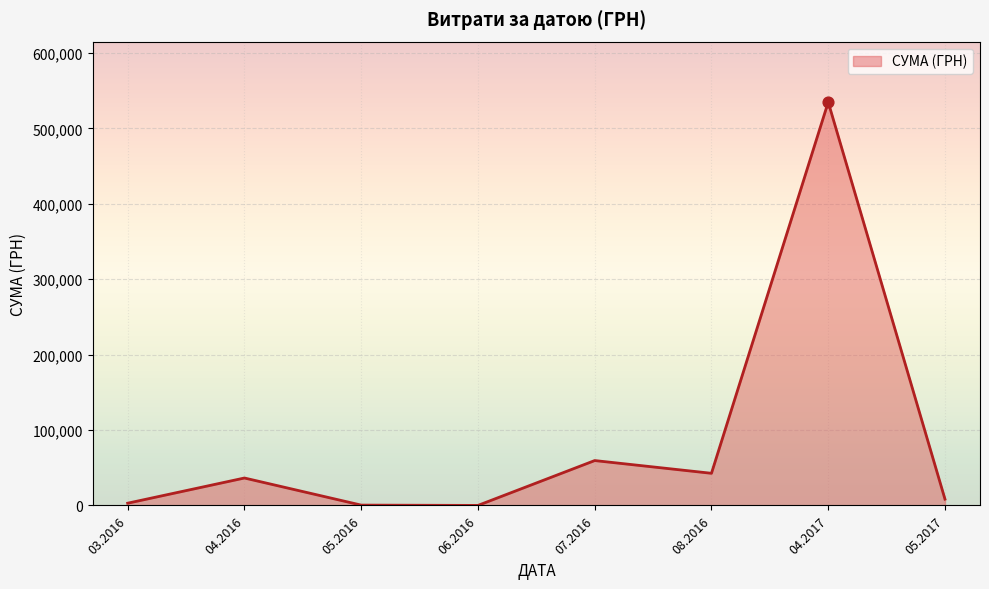

What is the maximum value shown in the chart?

534888.2